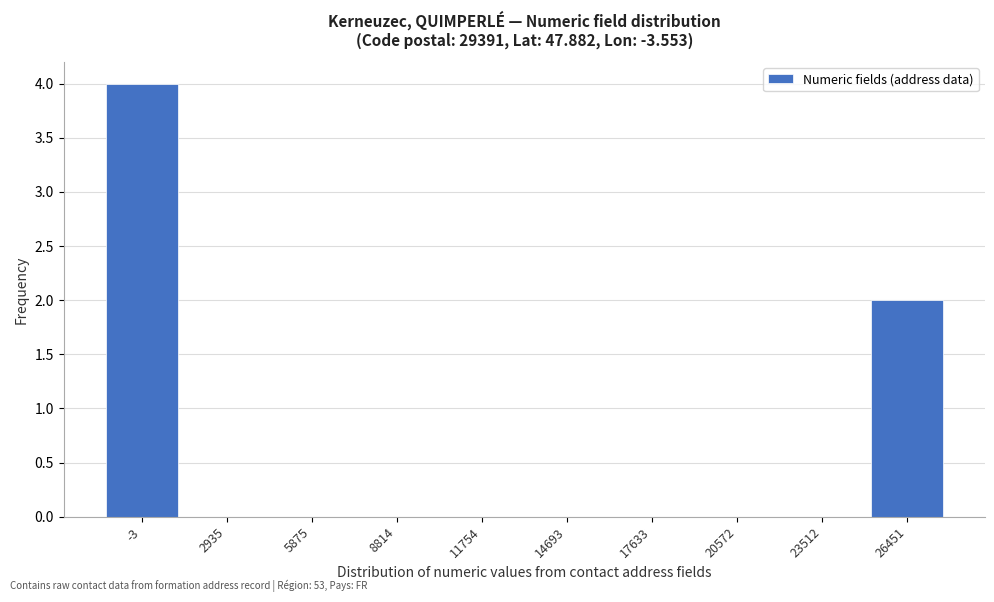

Reading left to right, transcribe all the data shown in this chart.

-3=4	2935=0	5875=0	8814=0	11754=0	14693=0	17633=0	20572=0	23512=0	26451=2